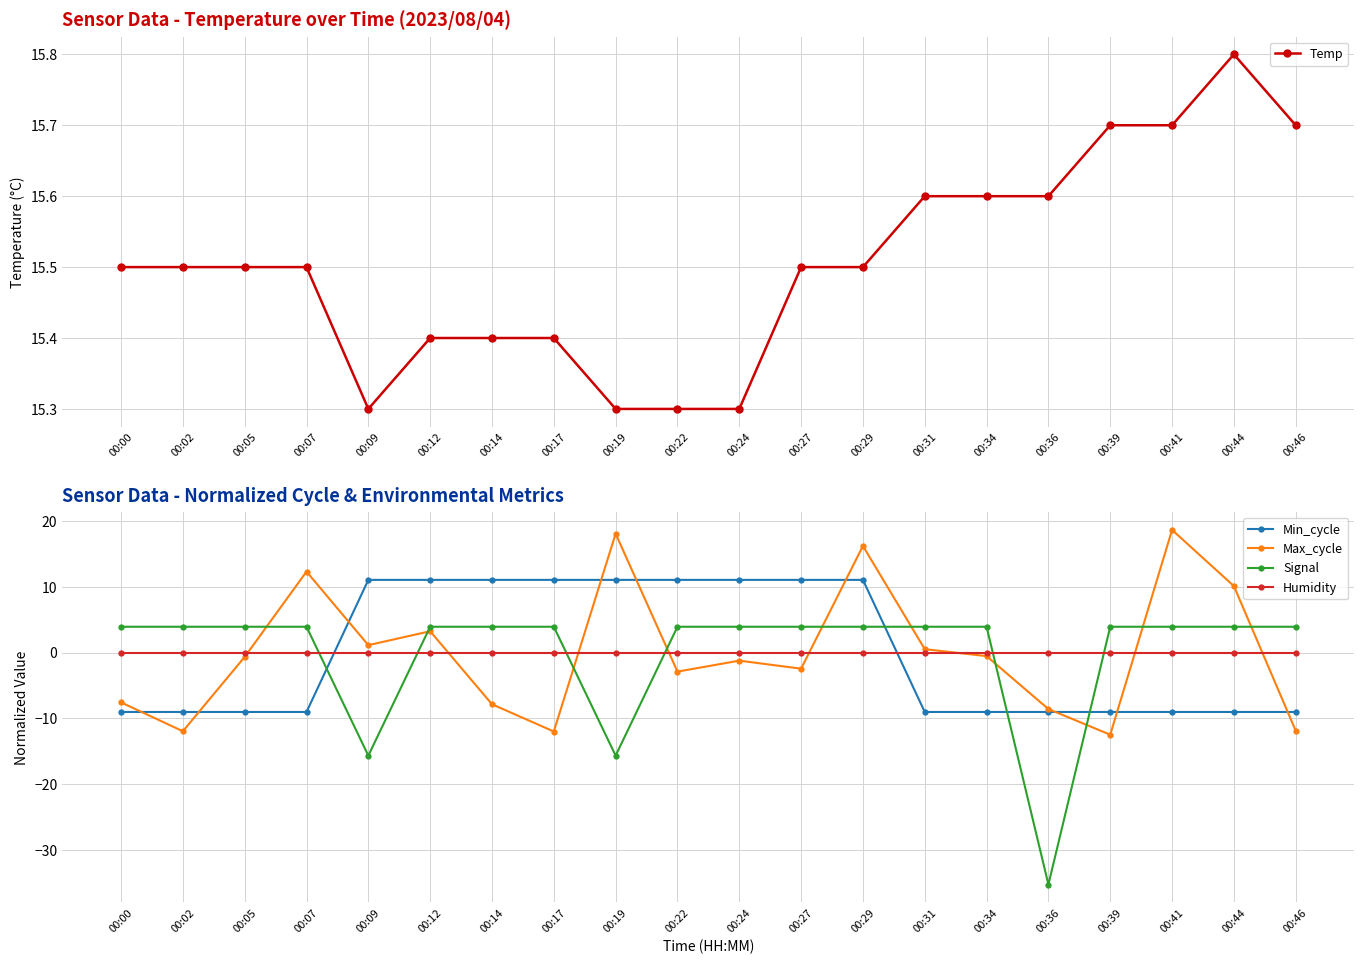

What is the difference between the maximum and minimum values in the Max_cycle series?

31.2